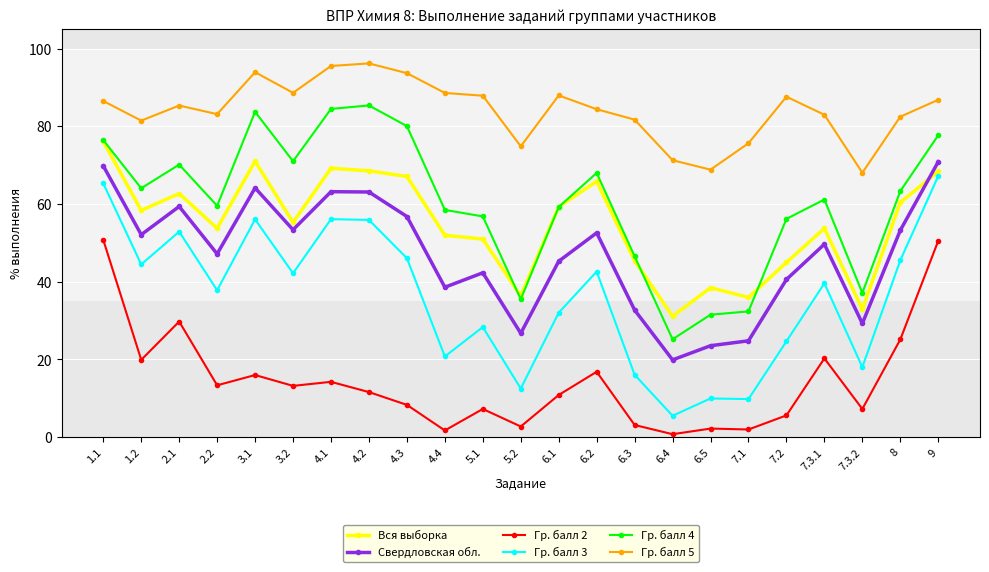

What is the sum of the Гр. балл 3 values at 4.3 and 6.5?

56.0